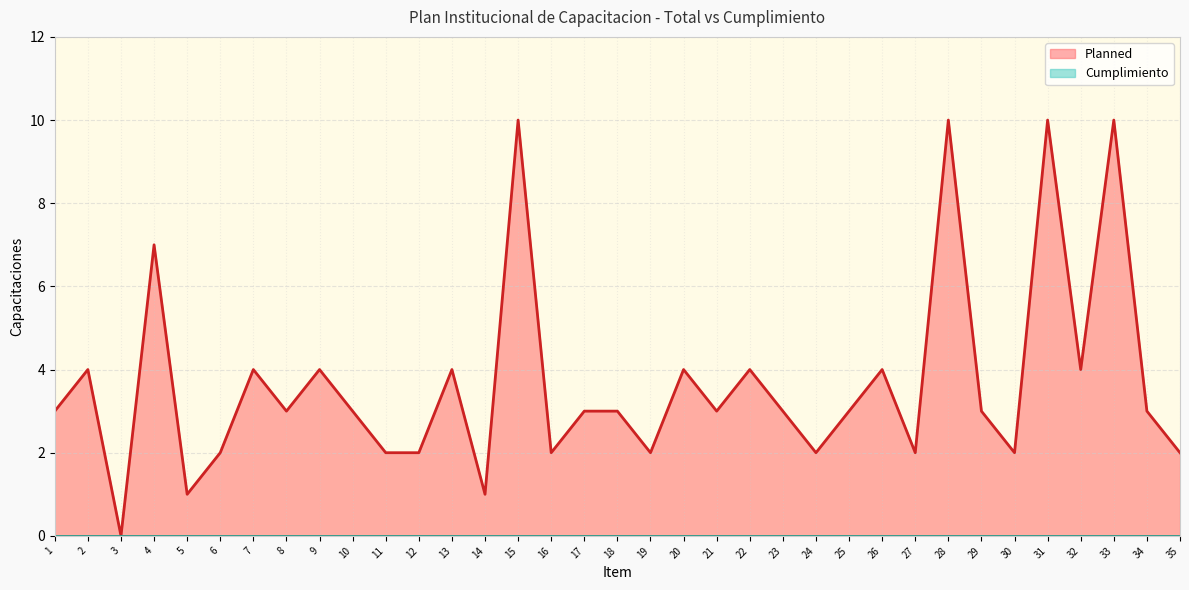

Reading left to right, list all the values displayed in this chart.

1=3	2=4	3=0	4=7	5=1	6=2	7=4	8=3	9=4	10=3	11=2	12=2	13=4	14=1	15=10	16=2	17=3	18=3	19=2	20=4	21=3	22=4	23=3	24=2	25=3	26=4	27=2	28=10	29=3	30=2	31=10	32=4	33=10	34=3	35=2